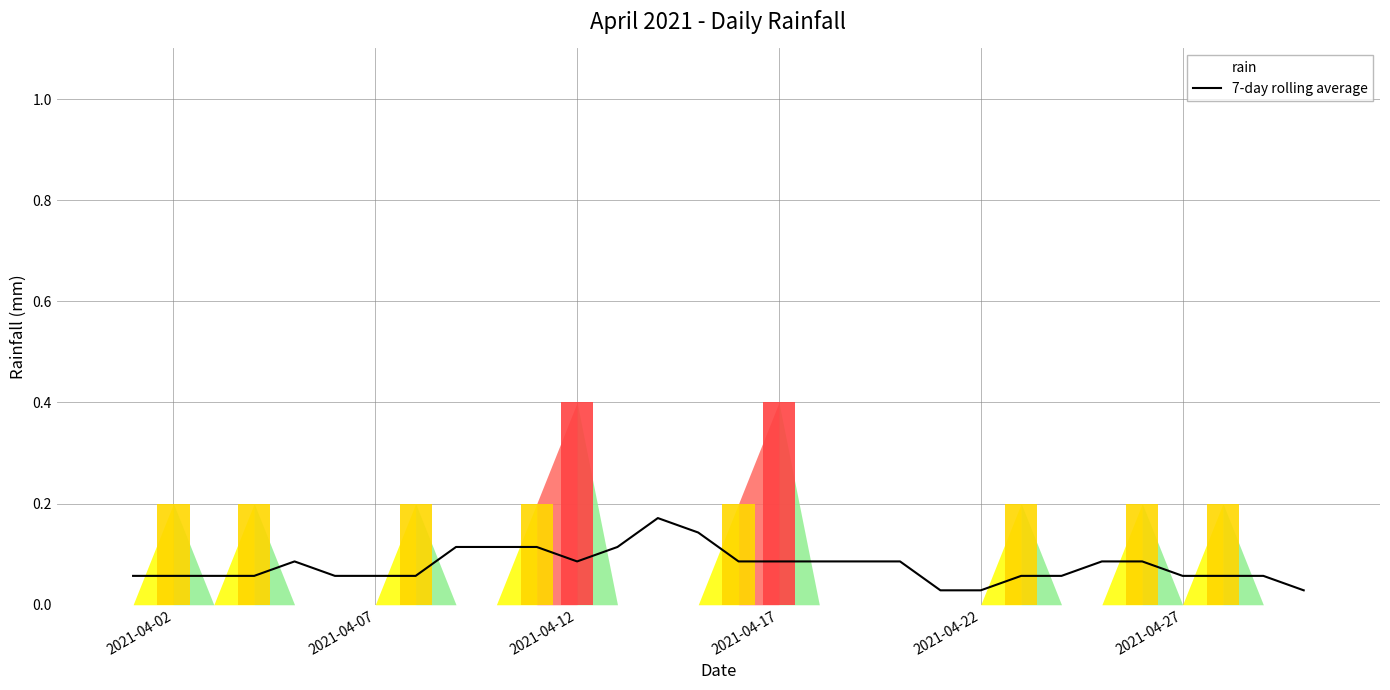

The value of 7-day rolling average at 2021-04-02 is 0.0. True or false?

False